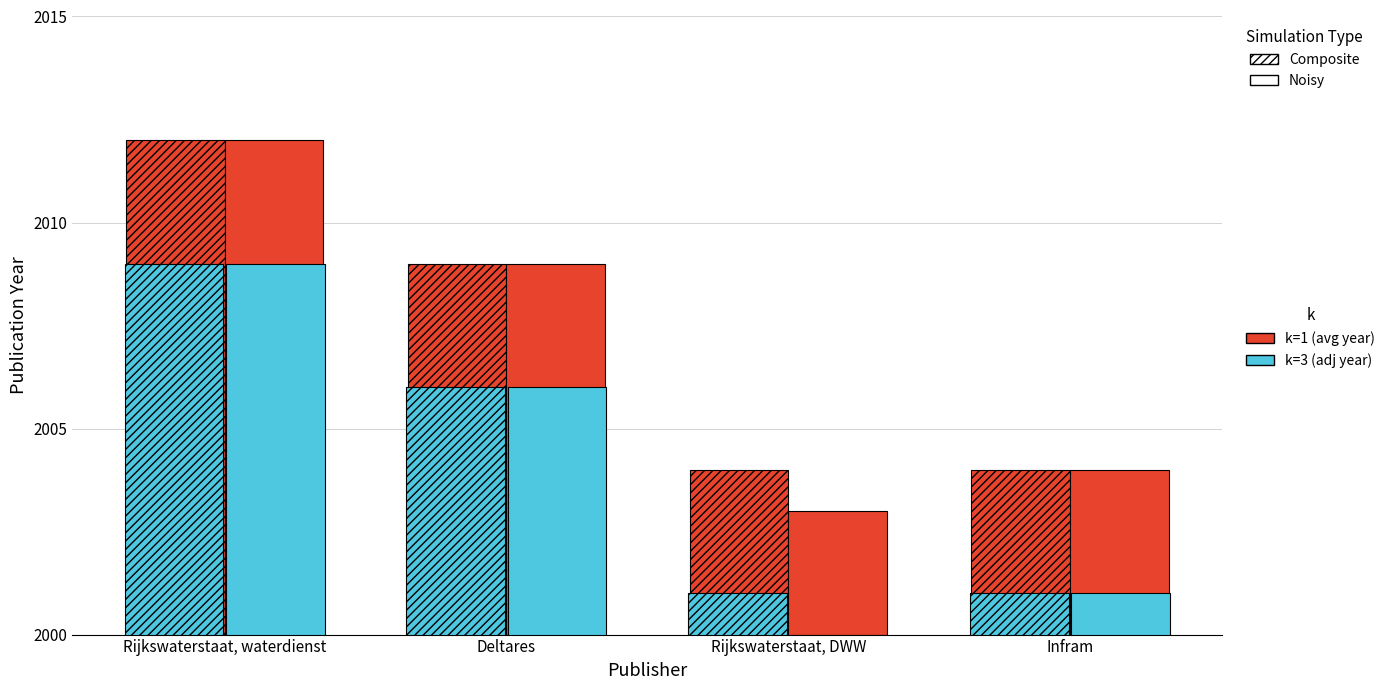

How many bars are there in total?

16